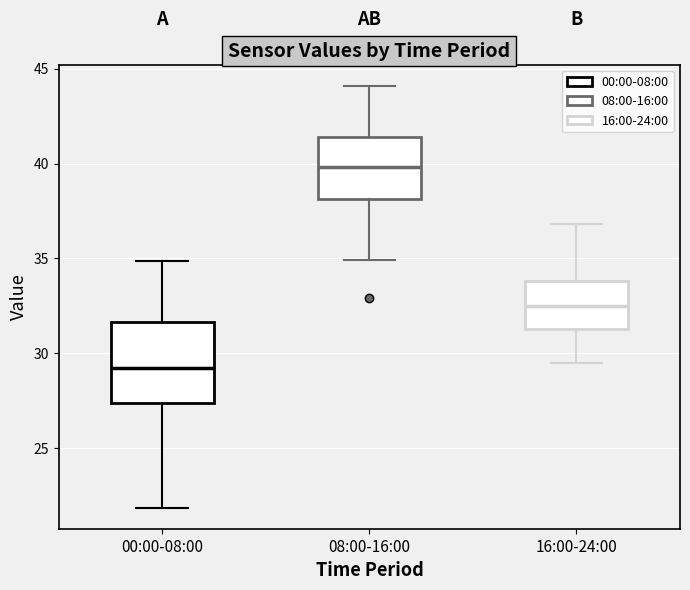

Reading left to right, read every box against the y-axis: the position of its median line, the range the box covers, and the ends of its whiskers. The values are not printed on the chart, so give them approximately, as read against the axis.

00:00-08:00: median 29.5, box 27.5 to 31.5, whiskers 22.0 to 35.0
08:00-16:00: median 40.0, box 38.0 to 41.5, whiskers 35.0 to 44.0
16:00-24:00: median 32.5, box 31.5 to 34.0, whiskers 29.5 to 37.0